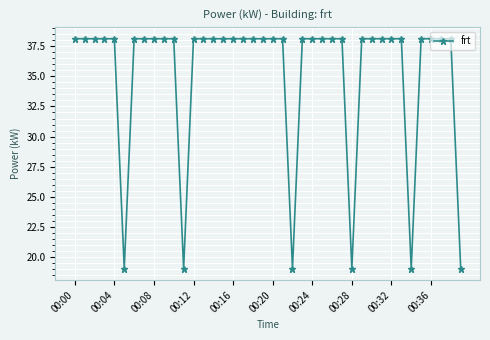

What is the difference between the maximum and minimum values?

19.1